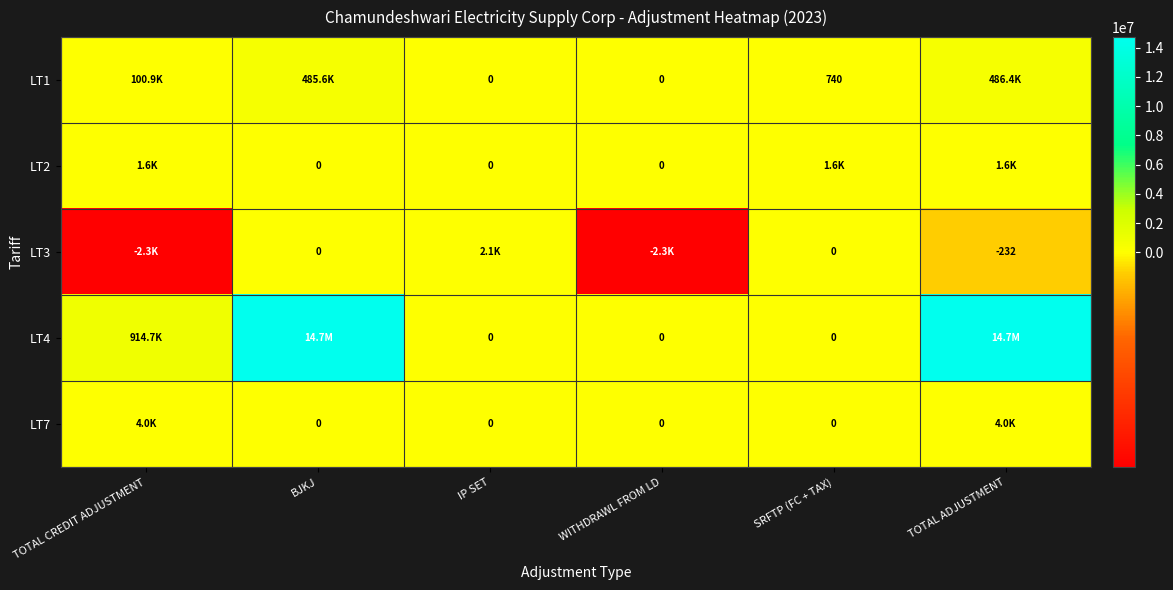

Between IP SET and SRFTP (FC + TAX), which series saw the biggest shift?

LT3